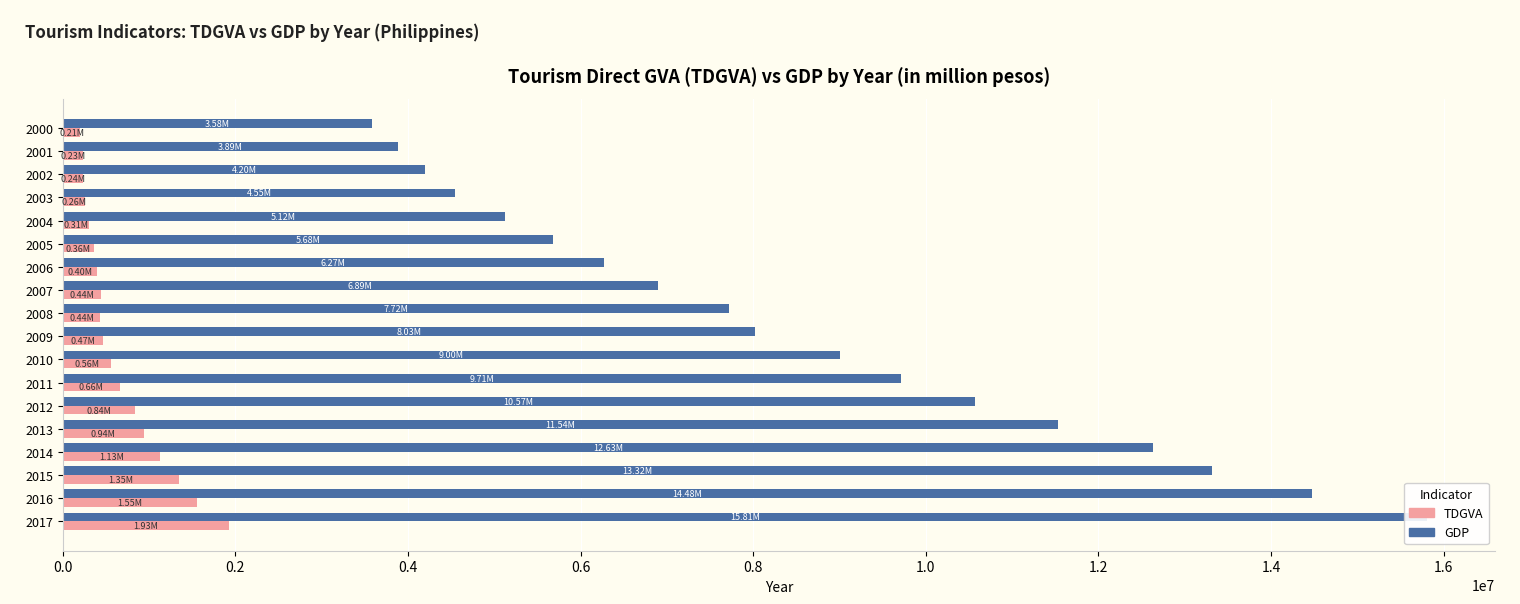

Is the value of TDGVA at 2013 greater than the value of GDP at 2000?

No